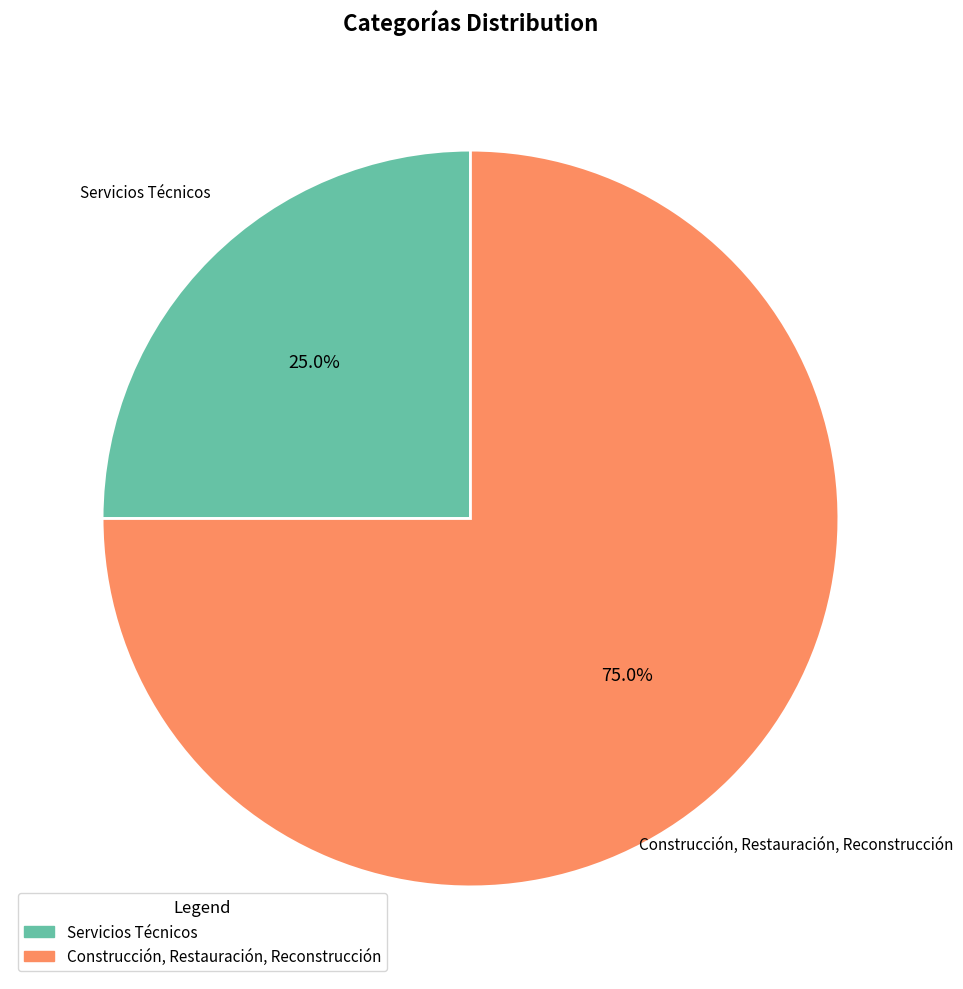

Rank the categories by value from lowest to highest.

Servicios Técnicos, Construcción, Restauración, Reconstrucción